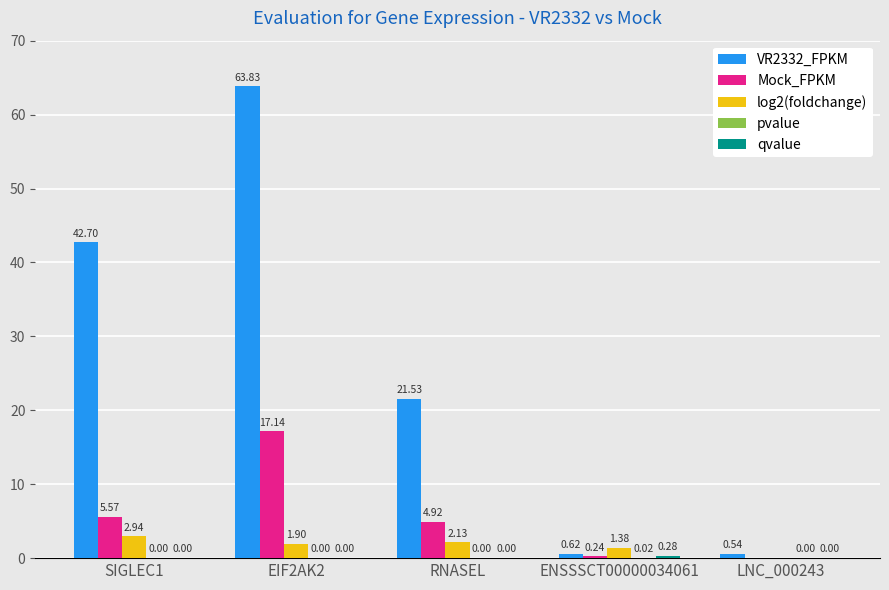

Which series changed the most between RNASEL and ENSSSCT00000034061?

VR2332_FPKM